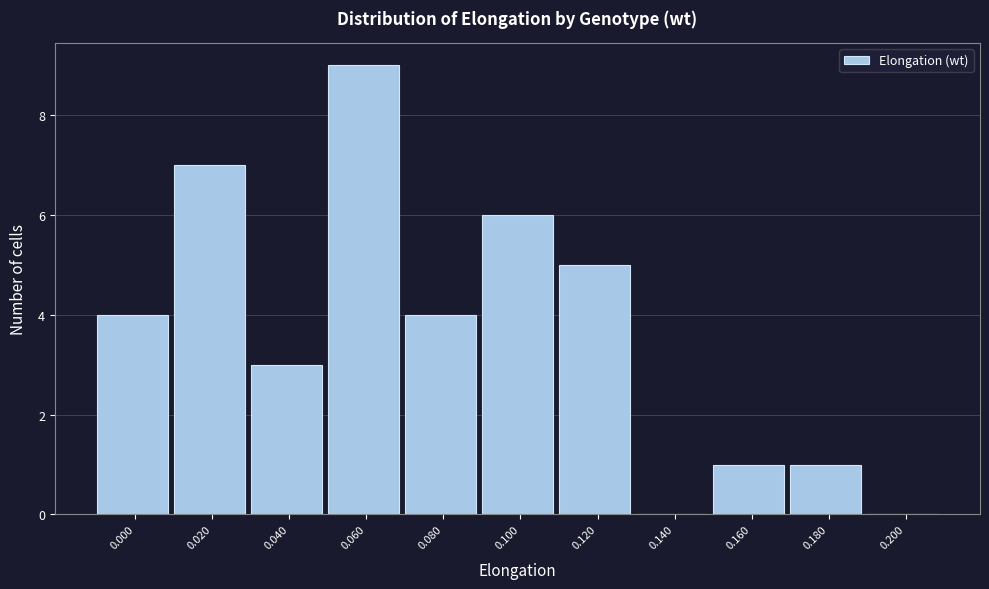

Reading left to right, extract all data points from this chart.

0.000=4	0.020=7	0.040=3	0.060=9	0.080=4	0.100=6	0.120=5	0.140=0	0.160=1	0.180=1	0.200=0